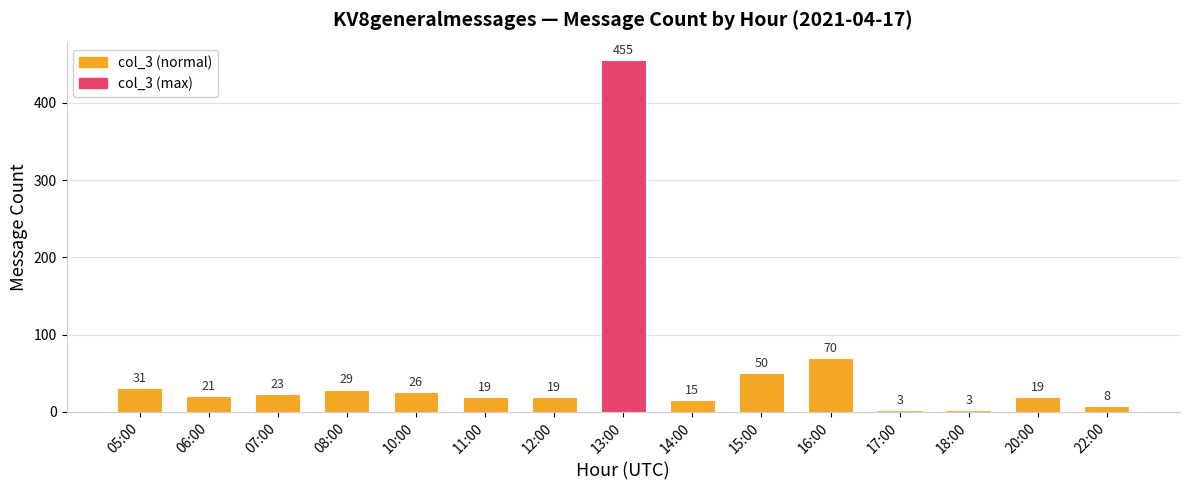

What is the sum of all values?

791